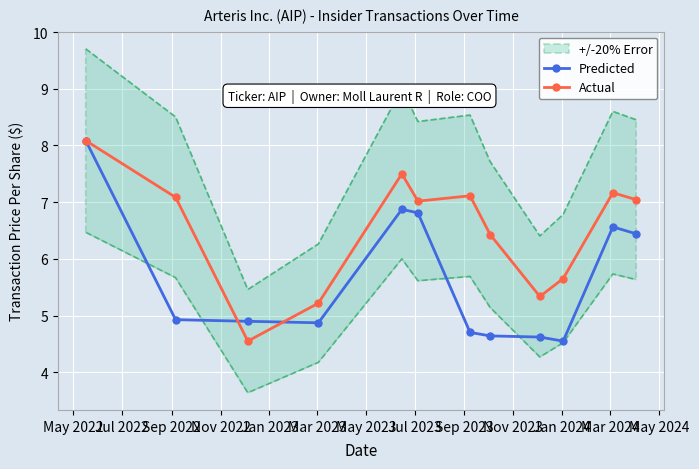

Rank the series by their average value, from highest to lowest.

Actual, Predicted